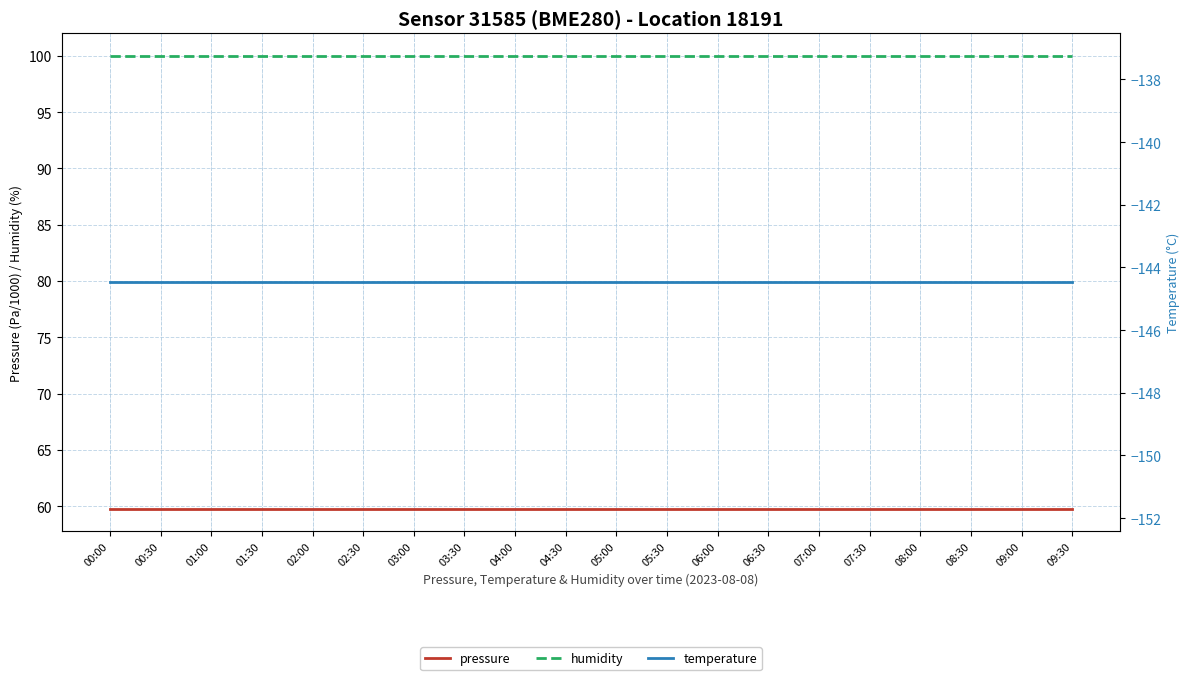

What is the maximum value shown in the chart?

100.0